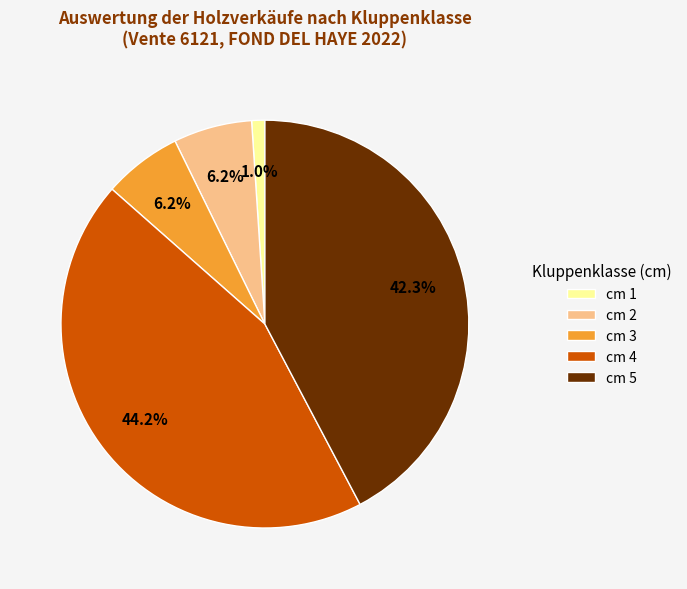

What portion of the pie excludes cm 5?

57.7%